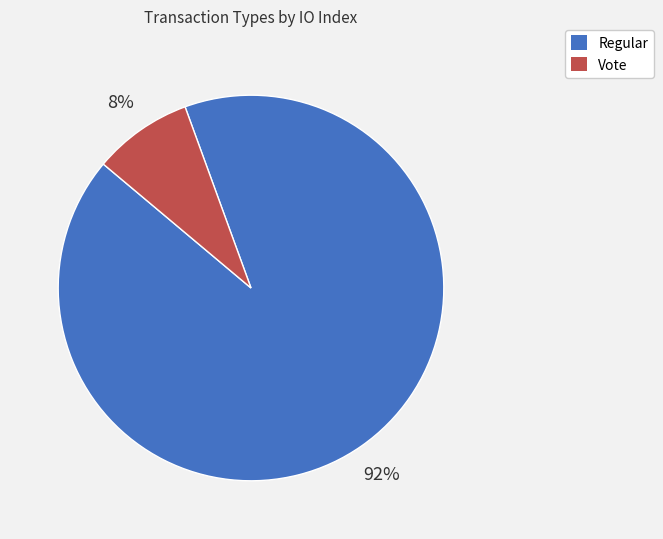

To the nearest percent, what is the average slice percentage?

50%